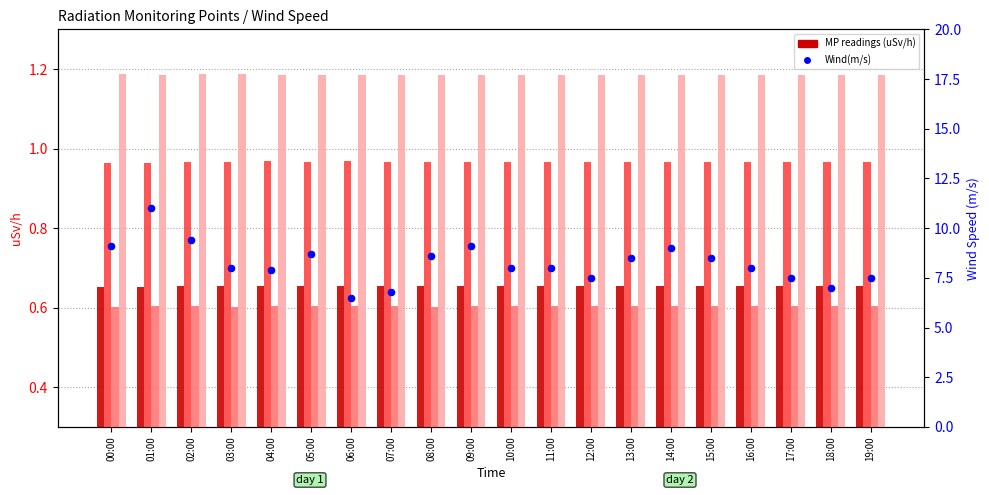

At how many categories does at least one series exceed 4?

20